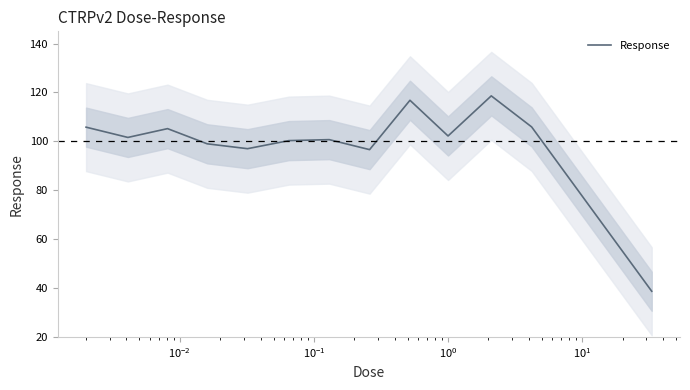

What is the difference between the maximum and minimum values?

79.9